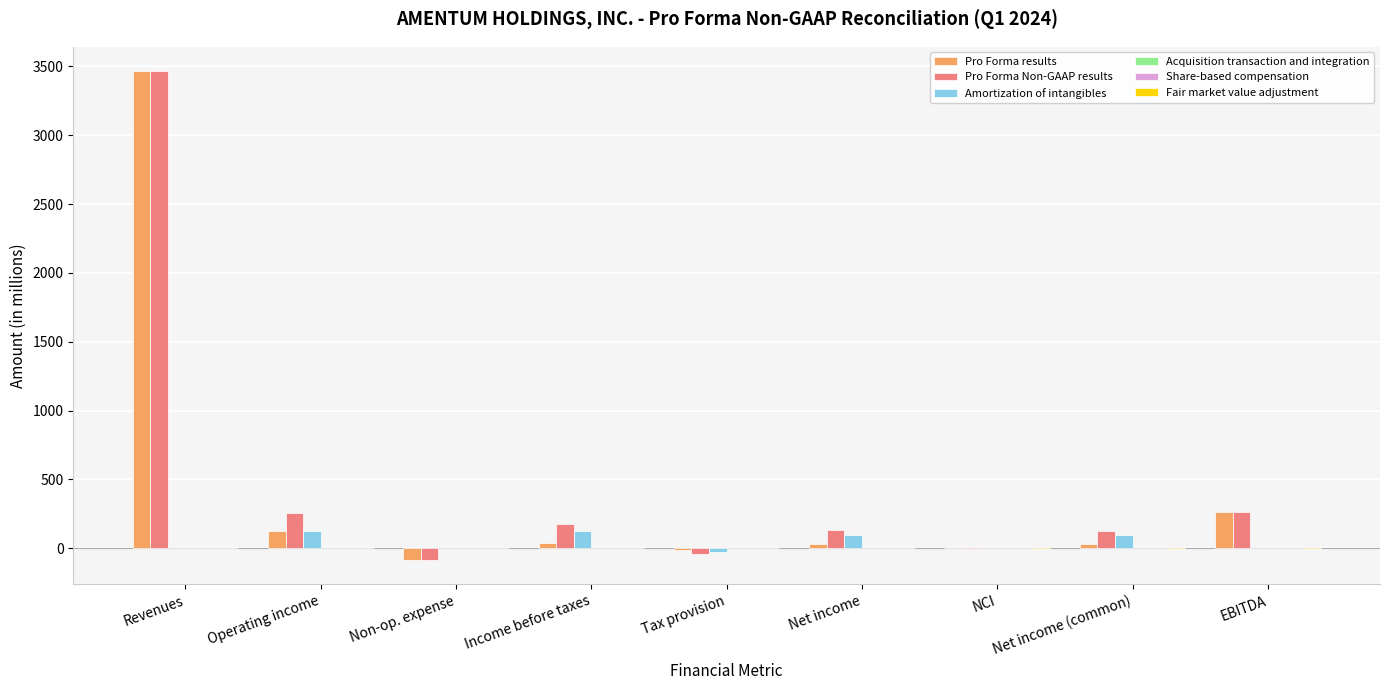

What is the total value across all series at Revenues?

6930